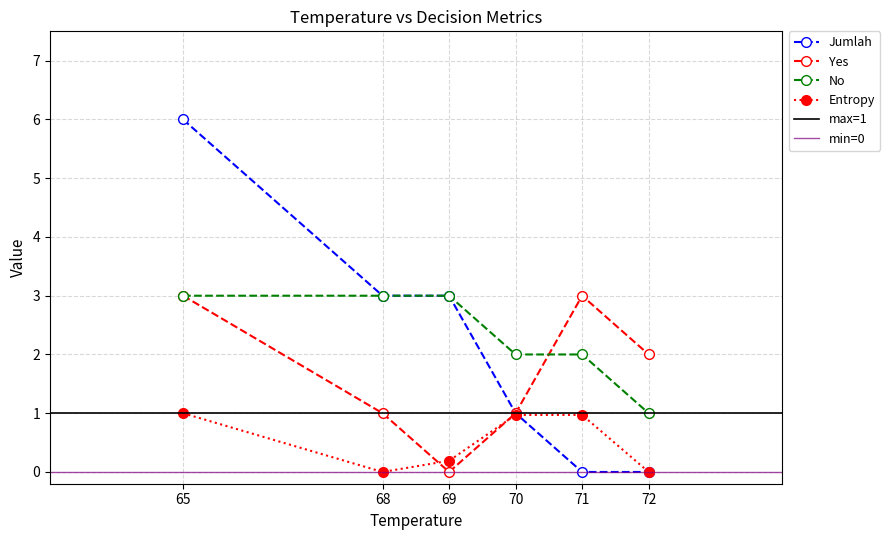

What is the value of the Yes point at the 1st from the left?

3.0